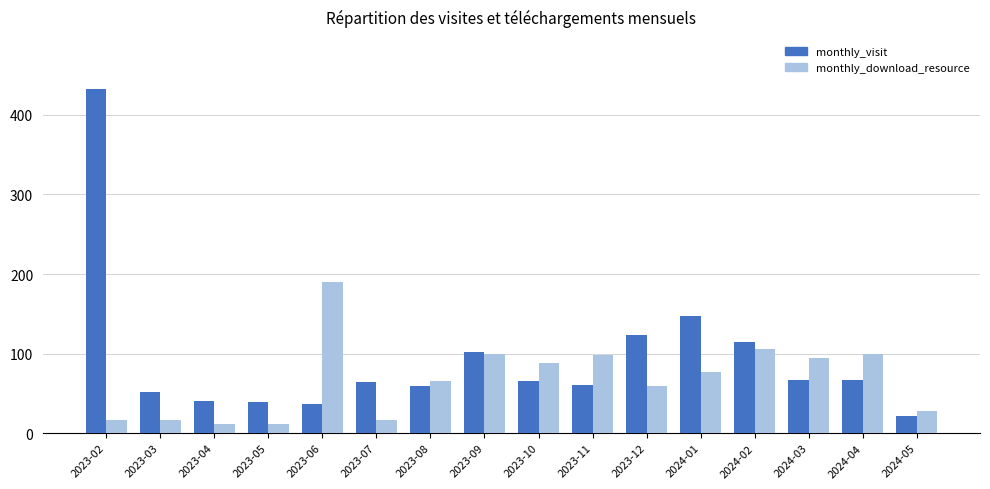

Is it true that monthly_visit equals 65 at 2023-10?

True